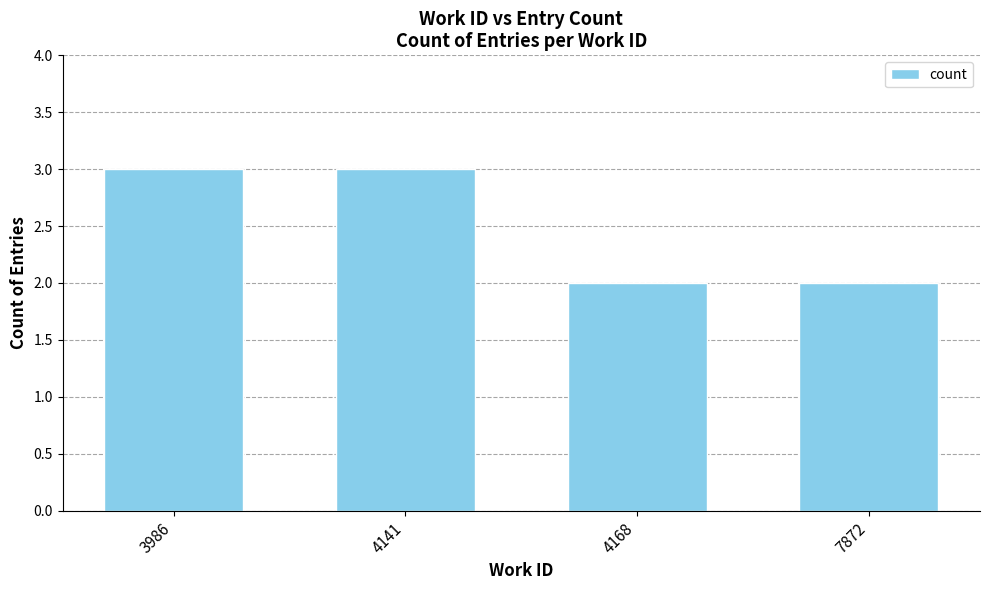

What is the greatest value displayed?

3